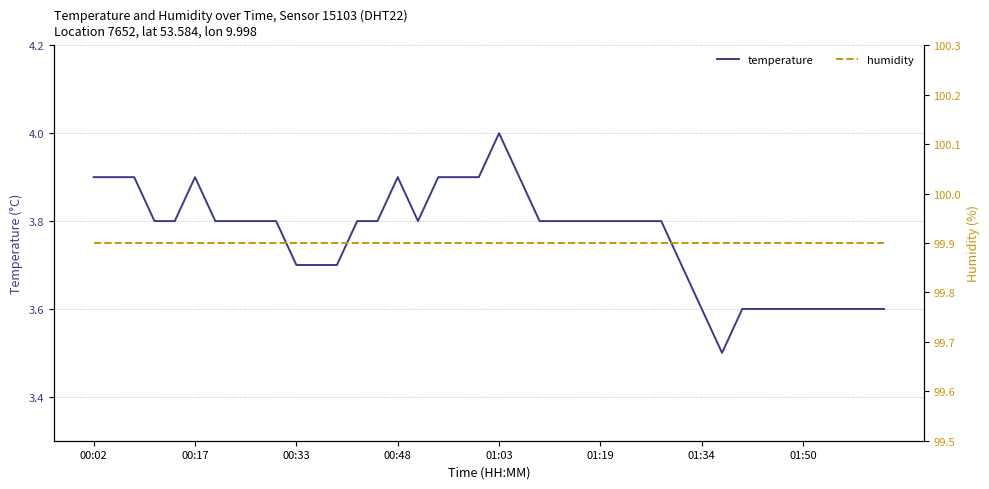

What are all the series names shown in the legend?

temperature, humidity